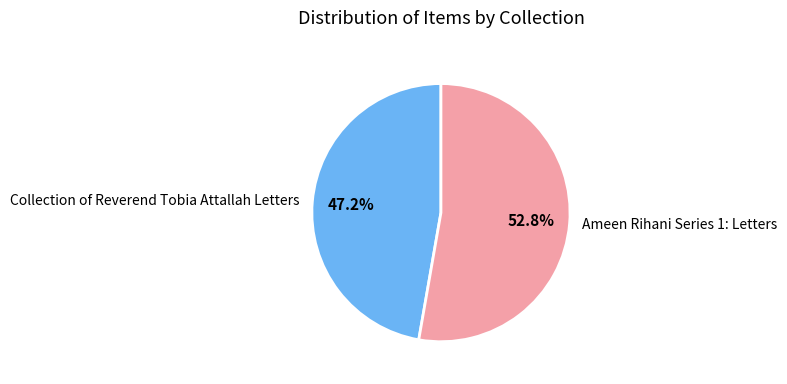

Do Collection of Reverend Tobia Attallah Letters and Ameen Rihani Series 1: Letters together represent more than half of the pie?

Yes